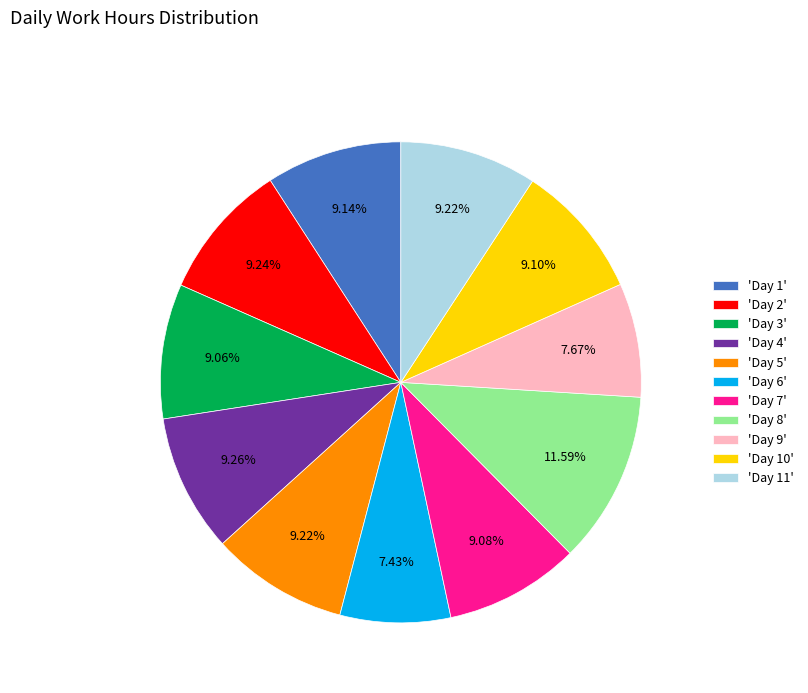

How many slices are in this pie chart?

11